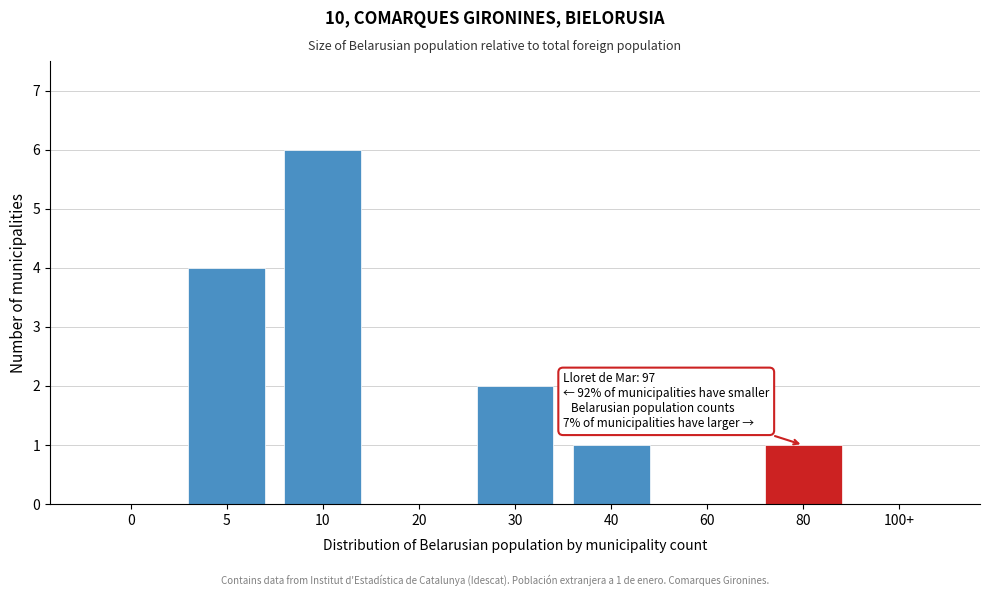

Reading left to right, list all the values displayed in this chart.

0=0	5=4	10=6	20=0	30=2	40=1	60=0	80=1	100+=0